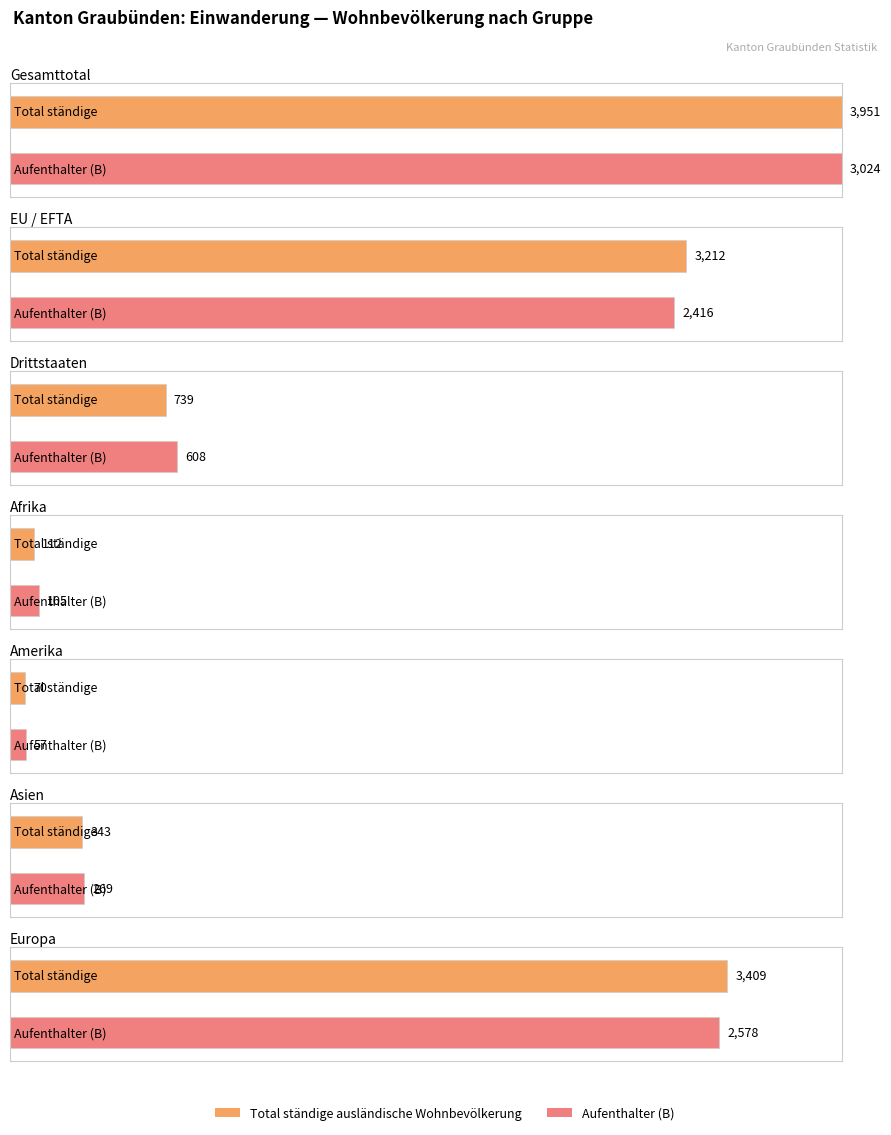

Which has a higher value, Asien or Afrika?

Asien